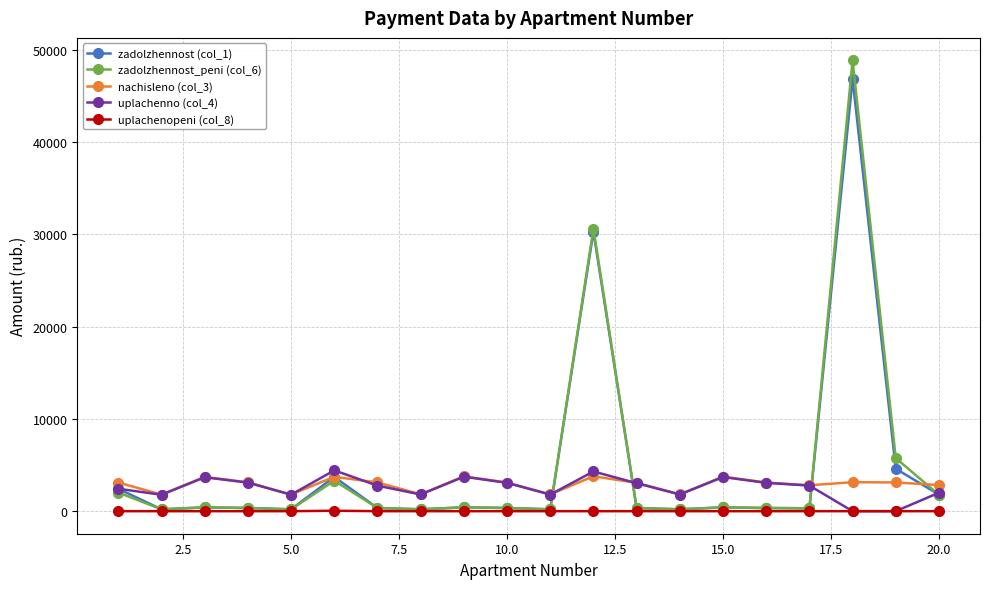

What is the lowest value of the nachisleno (col_3) series?

1798.2